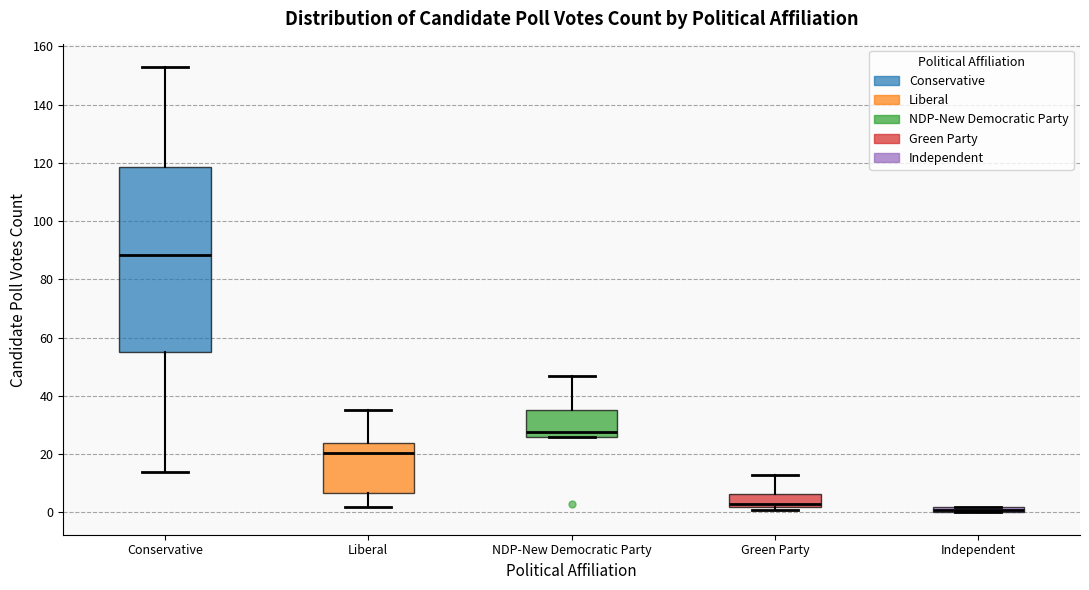

Which box is the tallest, from its lower edge to its upper edge?

Conservative